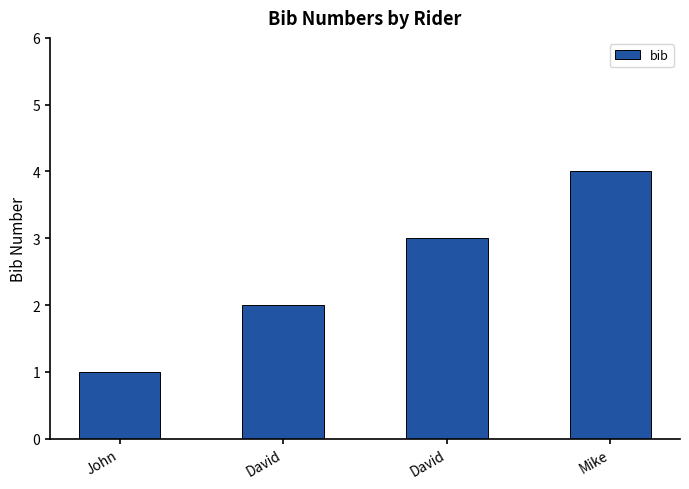

Reading left to right, list all the values displayed in this chart.

1	2	3	4